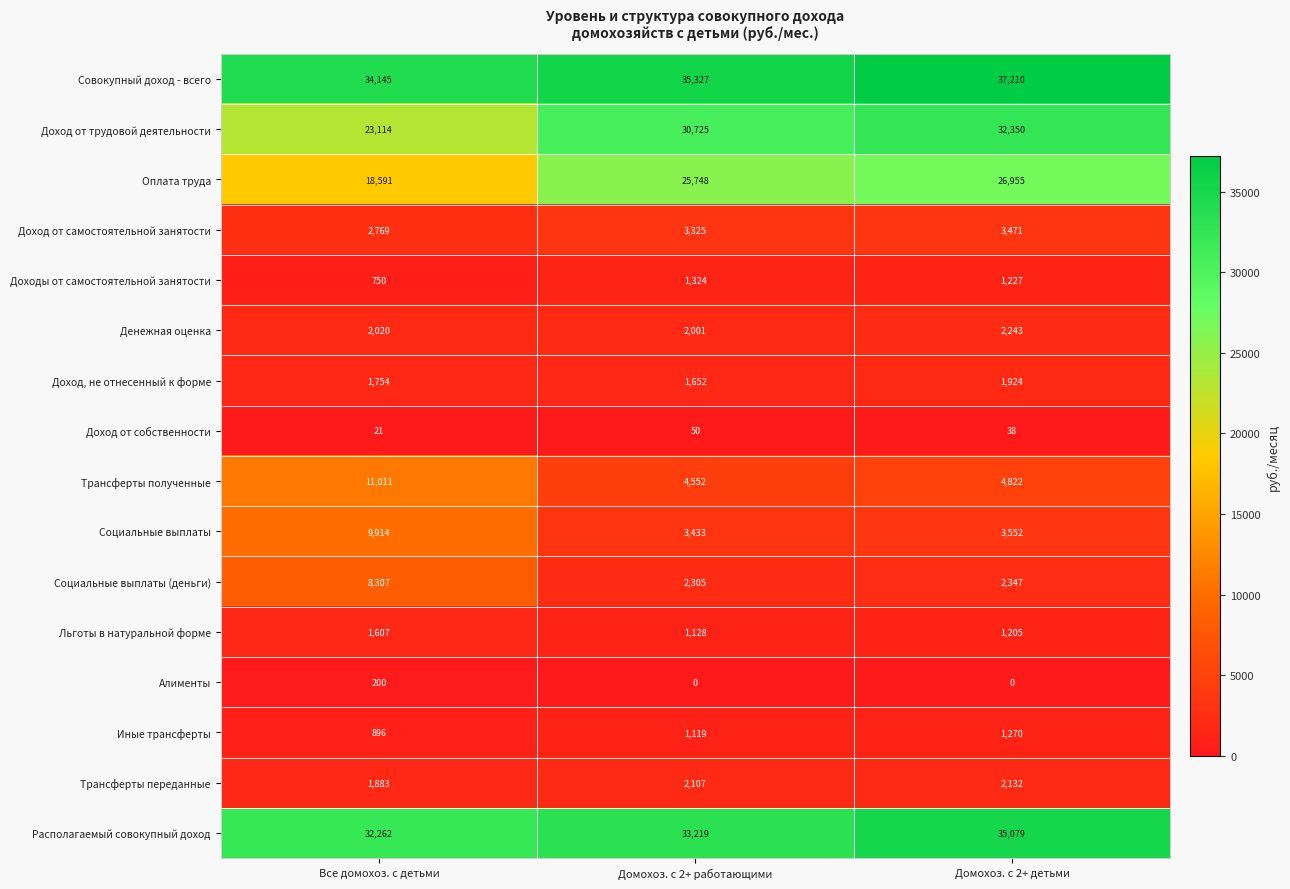

The value of Иные трансферты at Домохоз. с 2+ детьми is 1270. True or false?

True